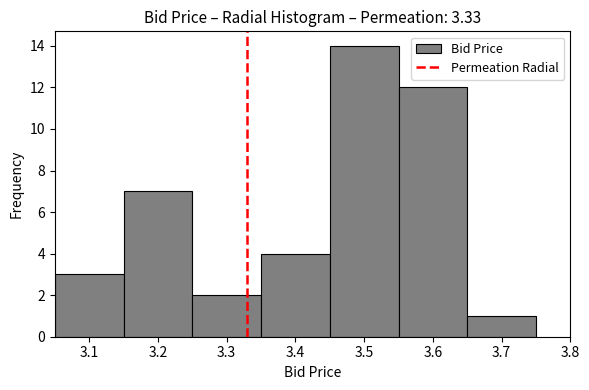

Reading left to right, list every bar in this chart as the range it spans on the x-axis followed by its height. The values are not printed on the chart, so give them approximately, as read against the axis.

3.05 to 3.15: 3
3.15 to 3.25: 7
3.25 to 3.35: 2
3.35 to 3.45: 4
3.45 to 3.55: 14
3.55 to 3.65: 12
3.65 to 3.75: 1